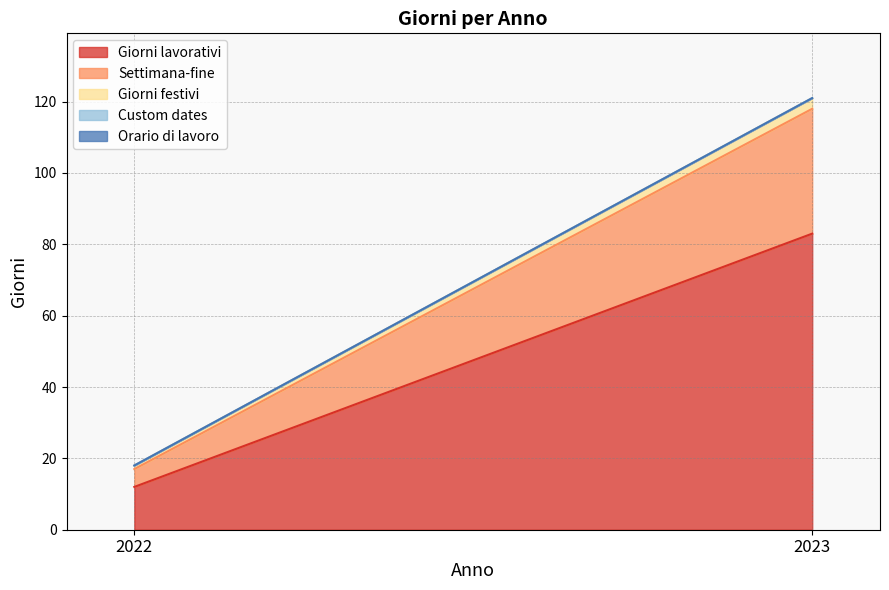

Between 2022 and 2023, which series saw the biggest shift?

Giorni lavorativi